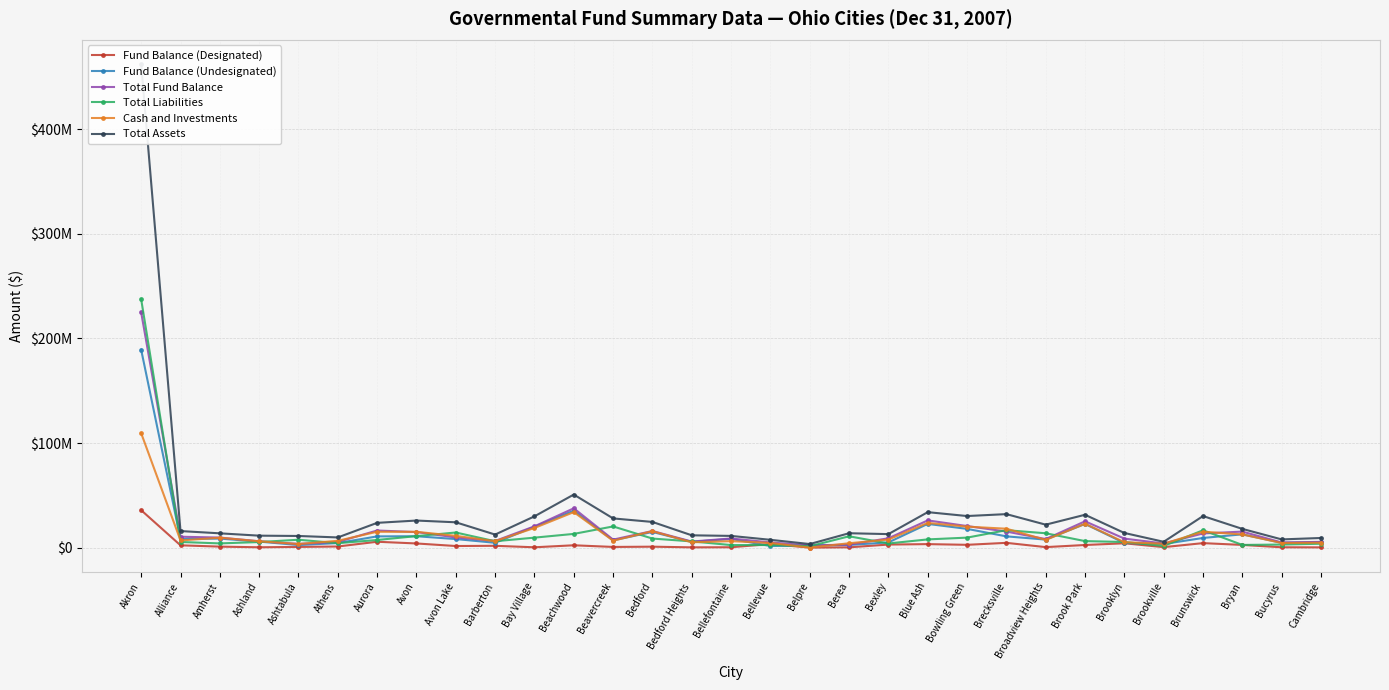

What is the spread (max minus min) of values at Brook Park?

28891311